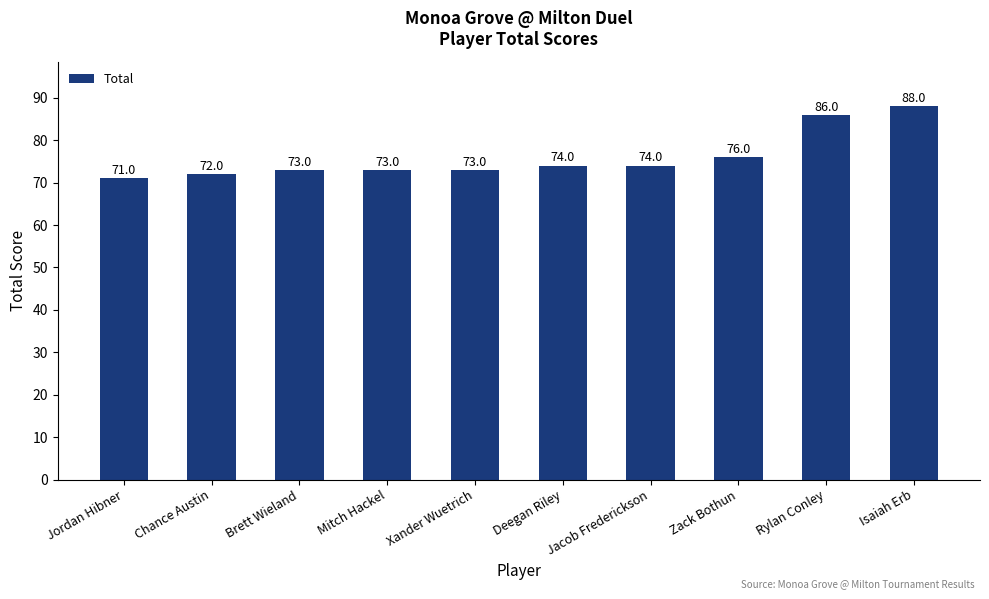

What is the sum of all values?

760